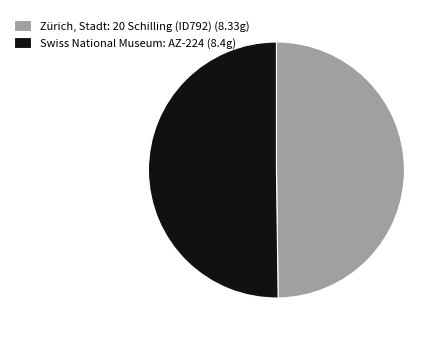

Approximately how many times larger is the value at Zürich, Stadt: 20 Schilling (ID792) (8.33g) compared to Swiss National Museum: AZ-224 (8.4g)?

1.0